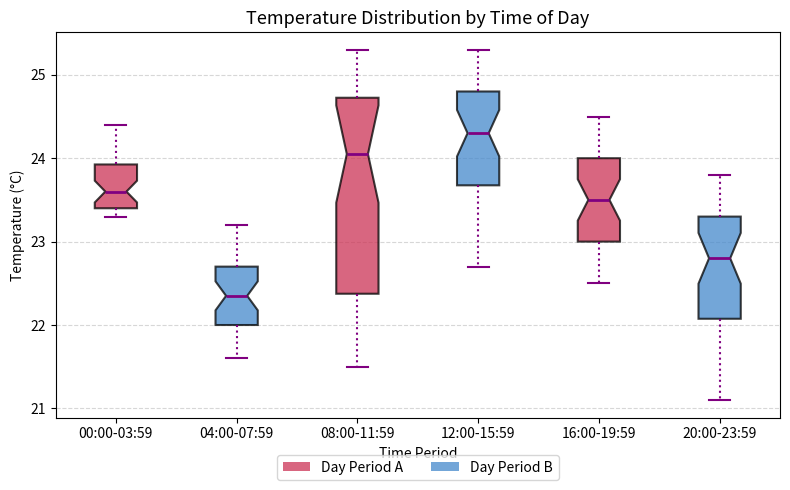

Reading left to right, read every box against the y-axis: the position of its median line, the range the box covers, and the ends of its whiskers. The values are not printed on the chart, so give them approximately, as read against the axis.

00:00-03:59: median 23.6, box 23.4 to 23.9, whiskers 23.3 to 24.4
04:00-07:59: median 22.4, box 22.0 to 22.7, whiskers 21.6 to 23.2
08:00-11:59: median 24.1, box 22.4 to 24.7, whiskers 21.5 to 25.3
12:00-15:59: median 24.3, box 23.7 to 24.8, whiskers 22.7 to 25.3
16:00-19:59: median 23.5, box 23.0 to 24.0, whiskers 22.5 to 24.5
20:00-23:59: median 22.8, box 22.1 to 23.3, whiskers 21.1 to 23.8